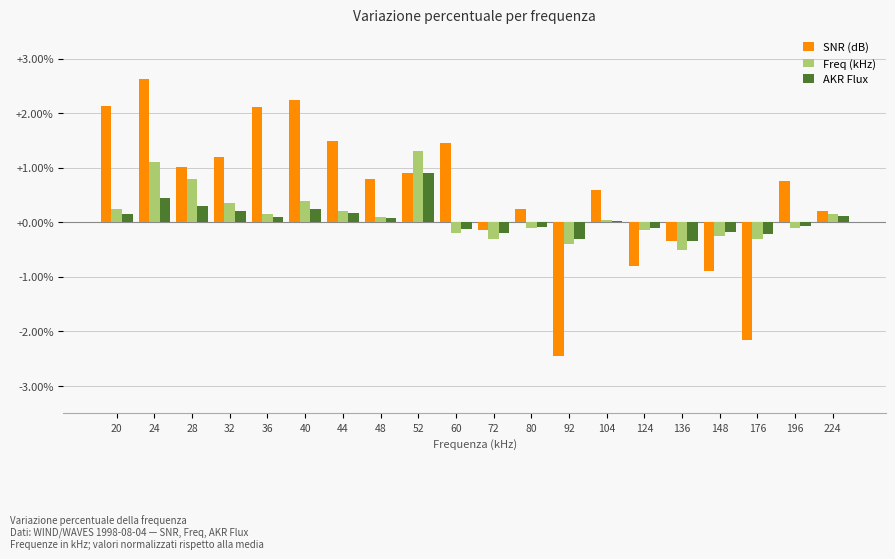

What is the difference between the second highest and minimum values in the SNR (dB) series?

4.7